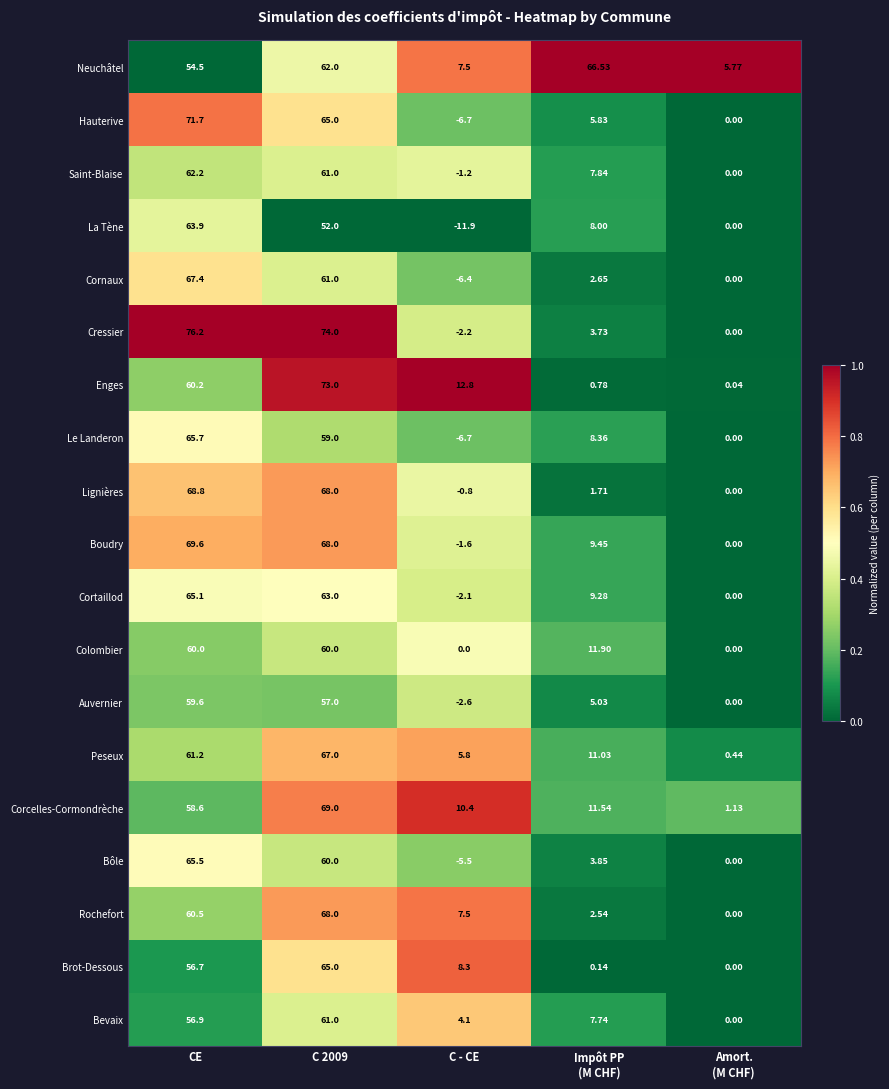

List the series in order of their peak value, highest first.

Cressier, Enges, Hauterive, Boudry, Corcelles-Cormondrèche, Lignières, Rochefort, Cornaux, Peseux, Neuchâtel, Le Landeron, Bôle, Cortaillod, Brot-Dessous, La Tène, Saint-Blaise, Bevaix, Colombier, Auvernier